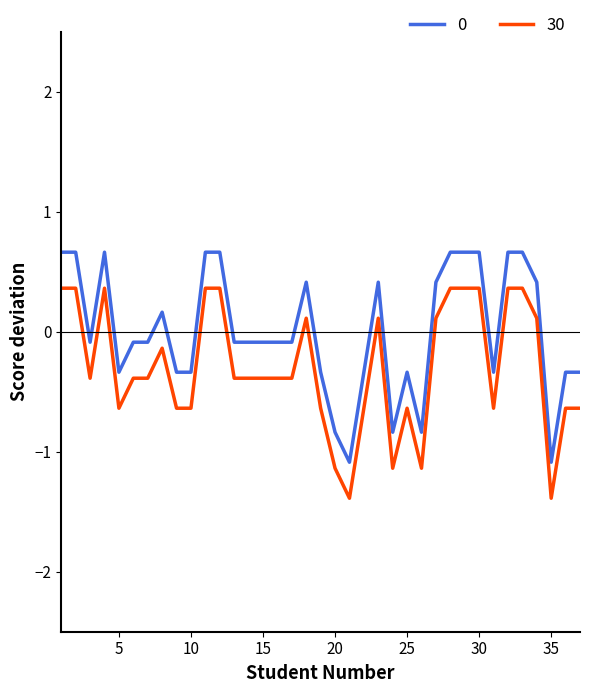

What is the smallest value displayed?

-1.4